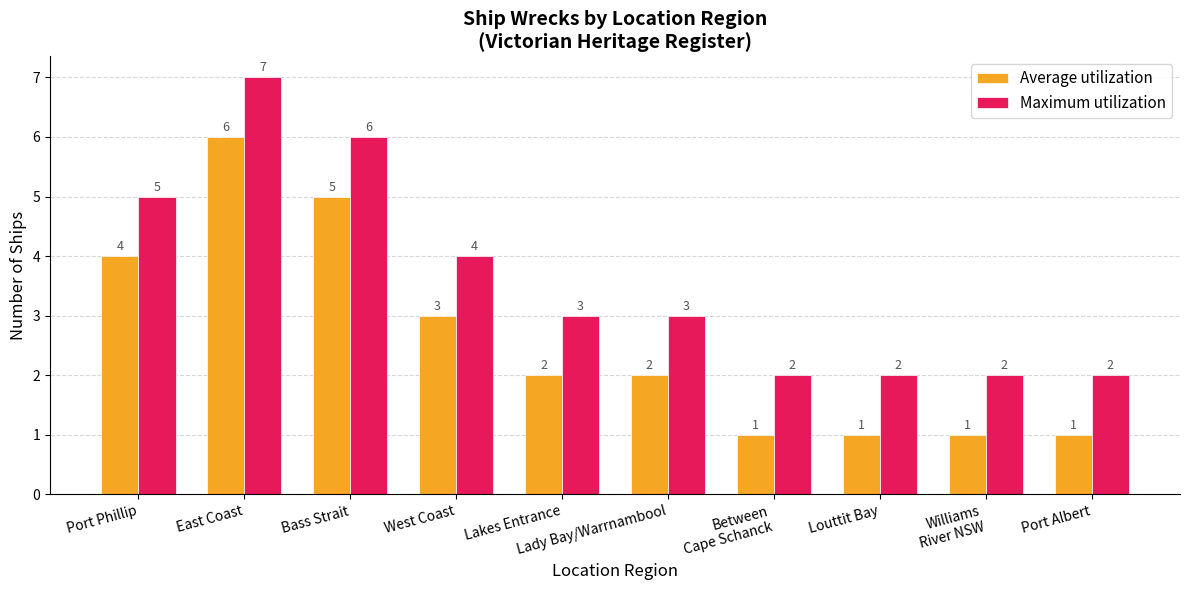

Is it true that Maximum utilization equals 7 at East Coast?

True